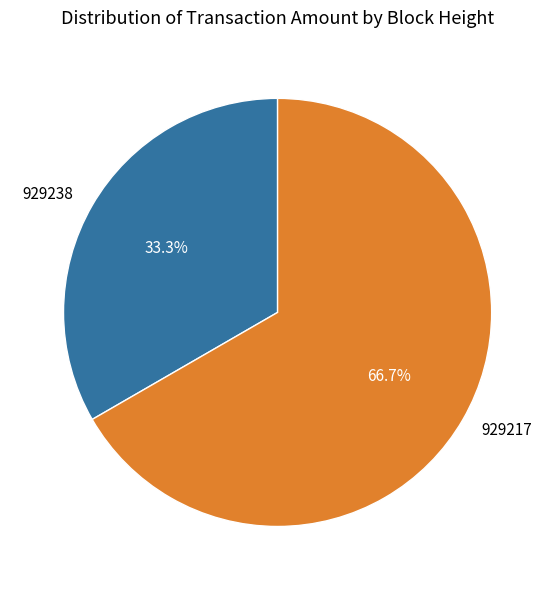

True or false: 929238 accounts for 33% of the total.

True